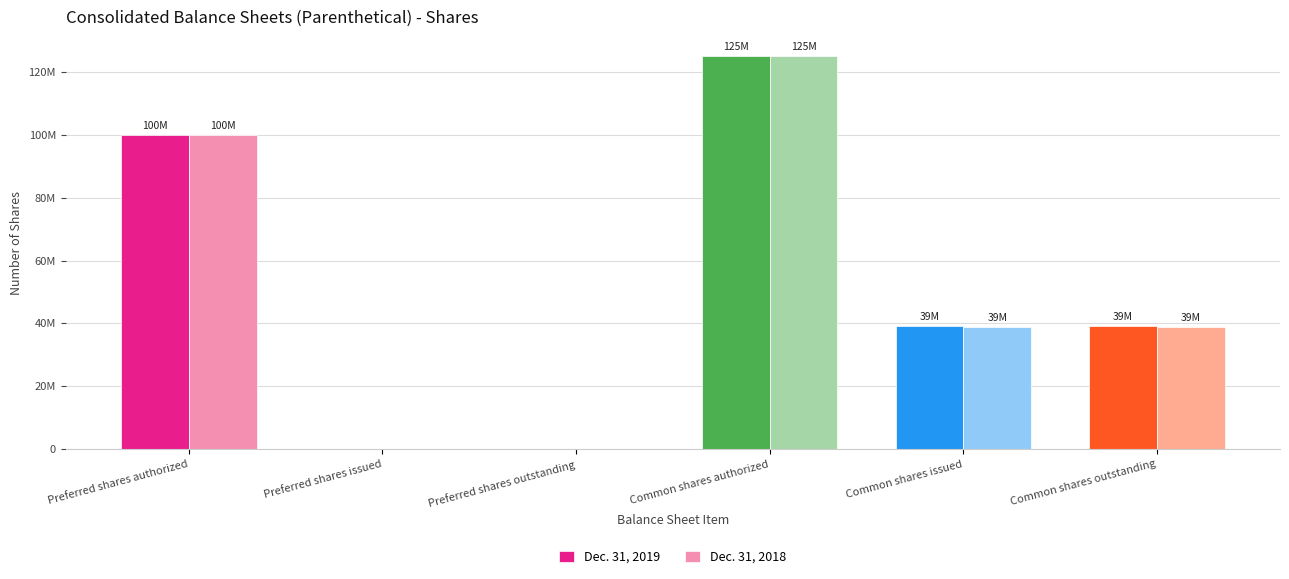

At which label is Dec. 31, 2019 closest to 62500000?

Common shares issued